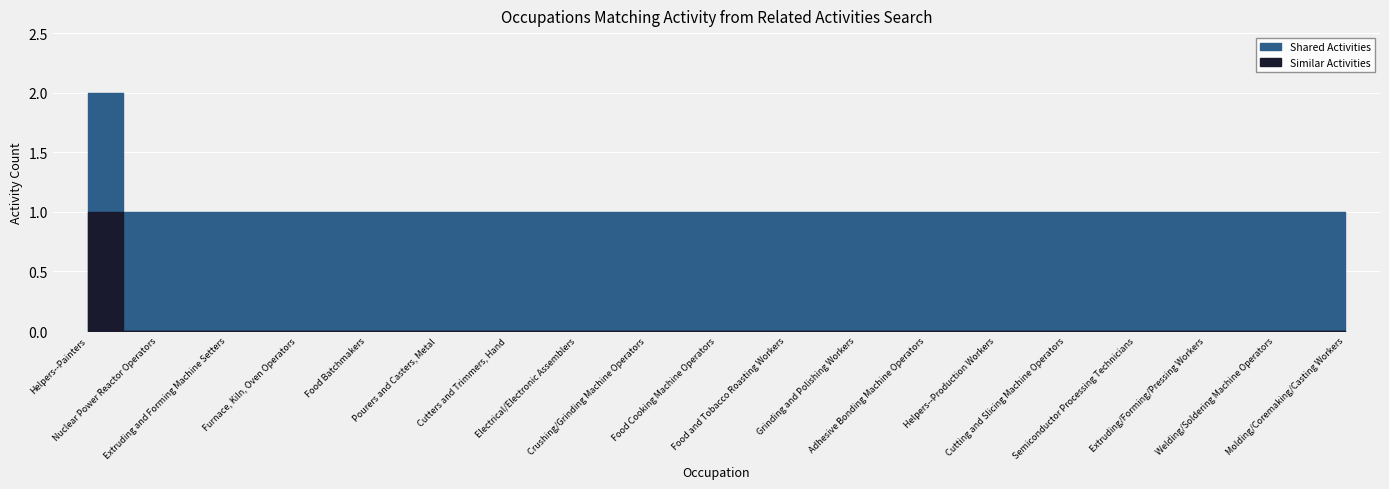

What is the label of the 14th point from the left?

Helpers--Production Workers